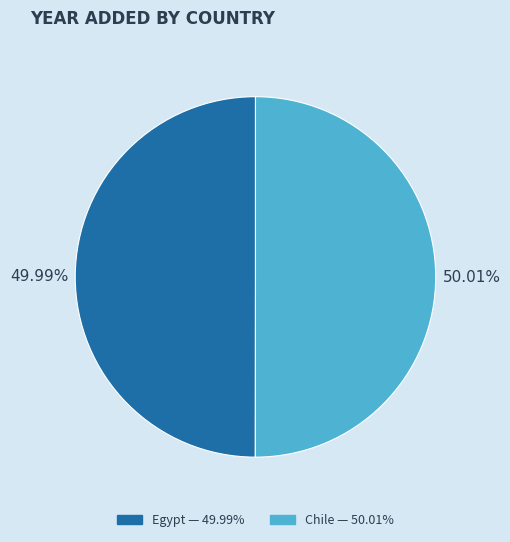

Does any single category account for the majority?

Yes